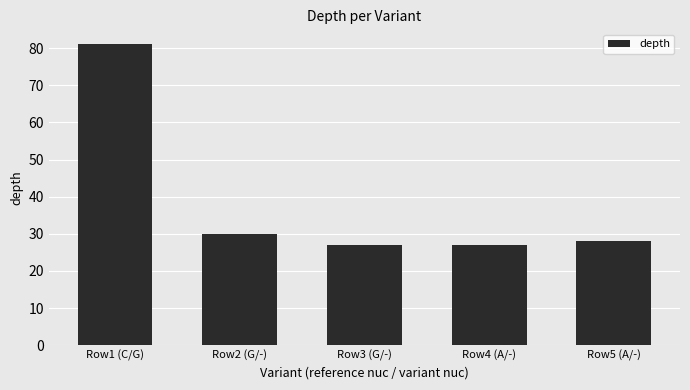

What is the label of the 3rd bar from the right?

Row3 (G/-)